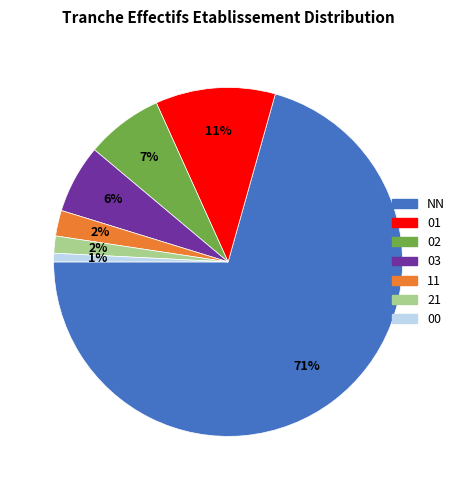

How many slices are in this pie chart?

7